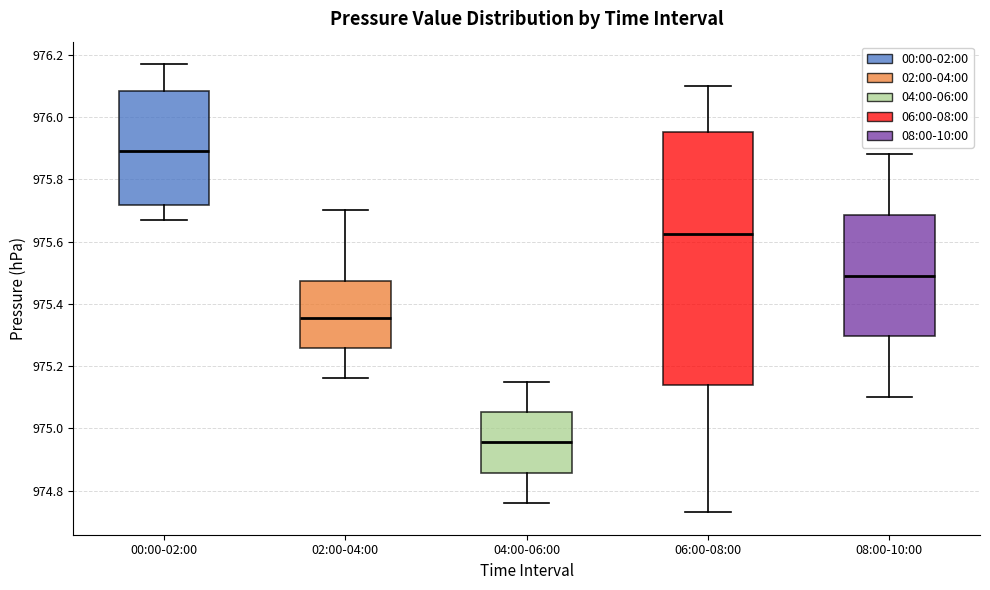

Where does the lower whisker of the box for 06:00-08:00 end on the y-axis? The values are not printed on the chart, so give them approximately, as read against the axis.

974.74